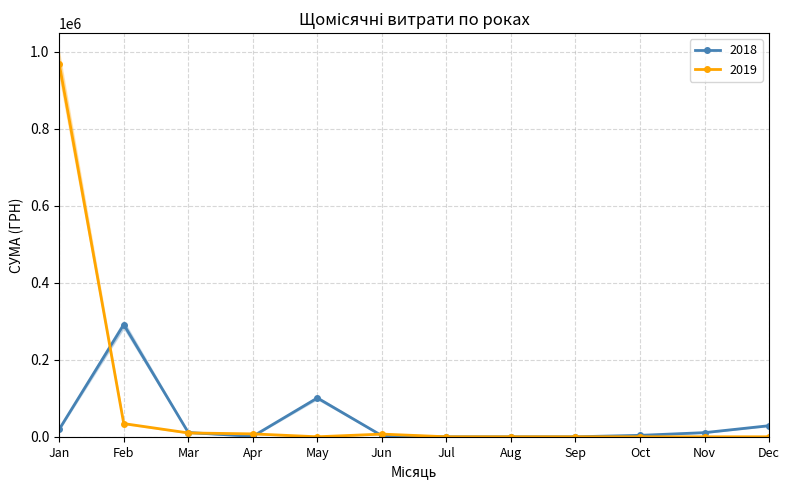

What is the maximum value for 2018?

291519.9